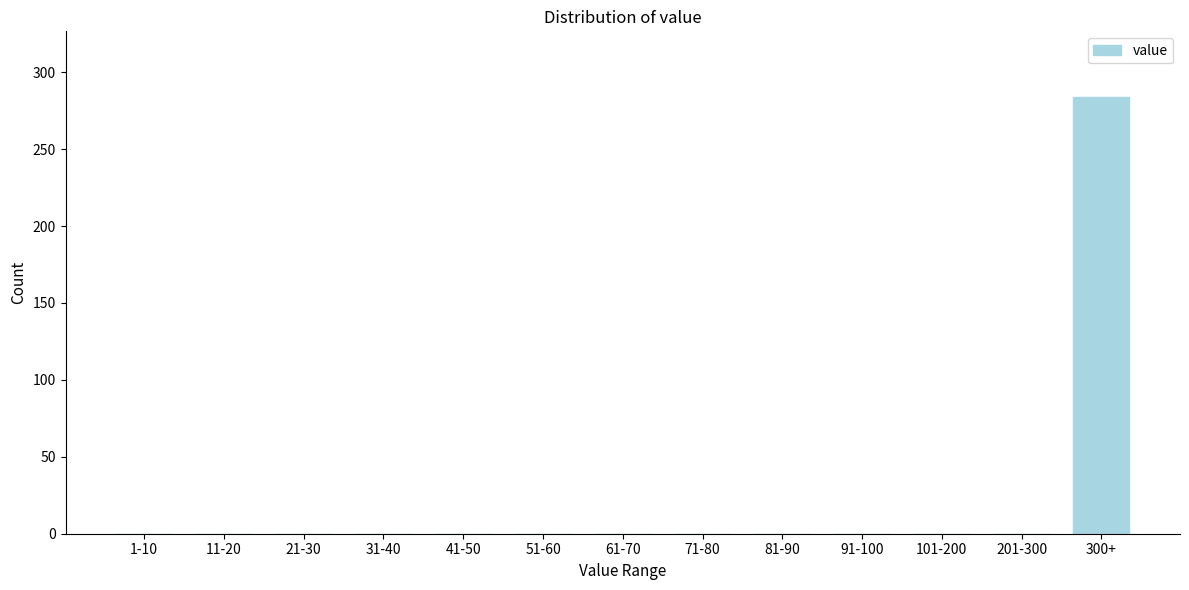

Reading left to right, extract all data points from this chart.

1-10=0	11-20=0	21-30=0	31-40=0	41-50=0	51-60=0	61-70=0	71-80=0	81-90=0	91-100=0	101-200=0	201-300=0	300+=284